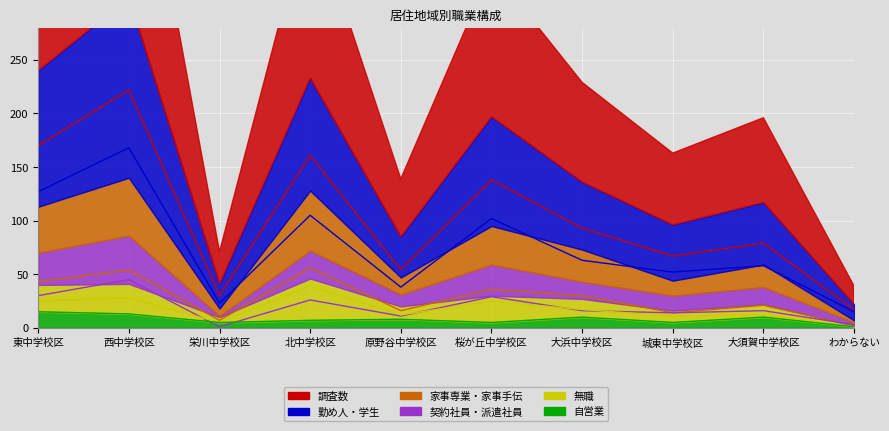

Rank the series at 大浜中学校区 from lowest to highest value.

自営業, 契約社員・派遣社員, 無職, 家事専業・家事手伝, 勤め人・学生, 調査数